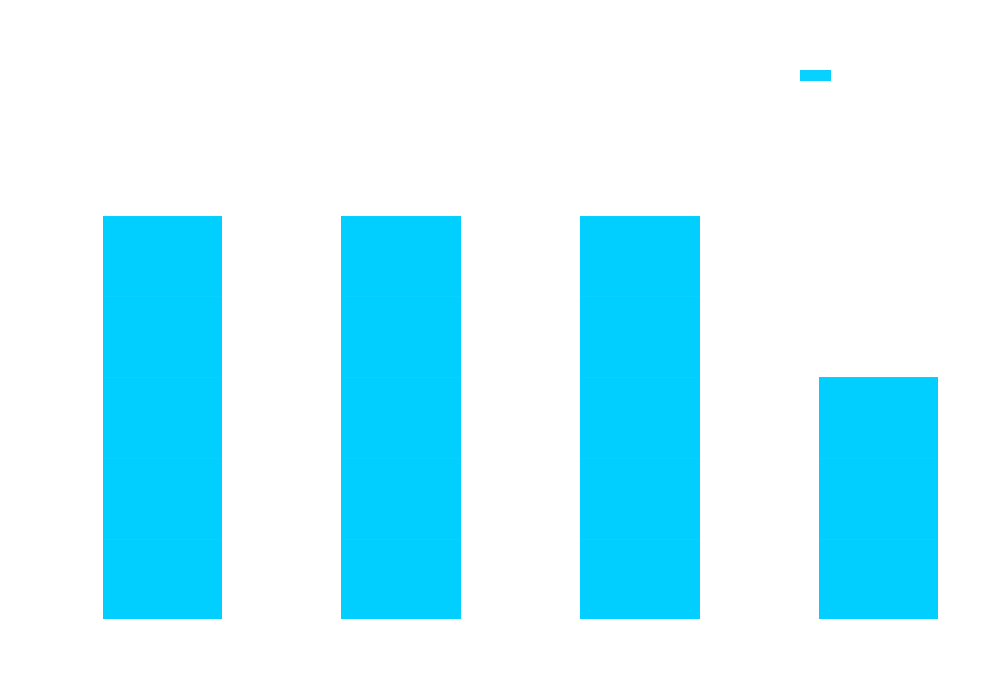

Approximately how many times larger is the value at eBook compared to Audio Download?

1.7